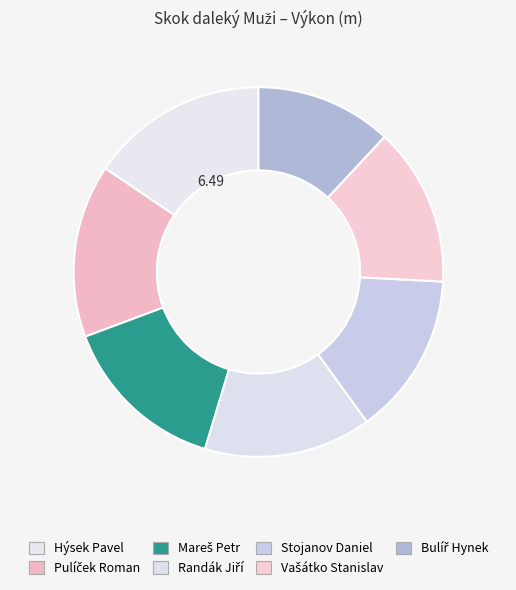

To the nearest percent, what is the difference between the Bulíř Hynek and Vašátko Stanislav slice percentages?

2%